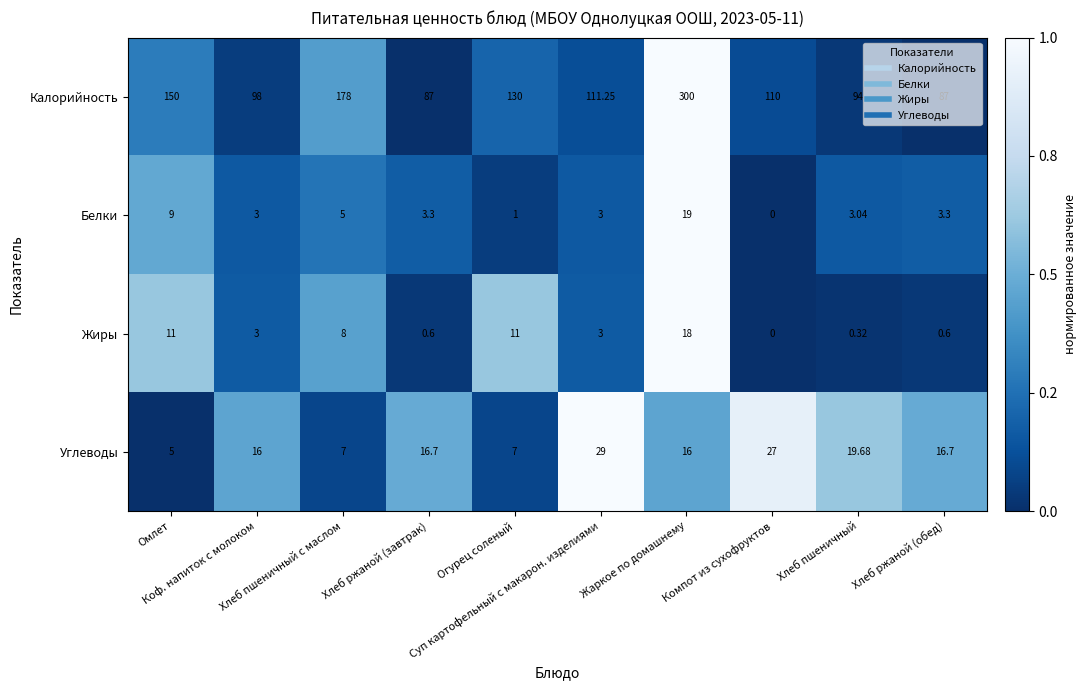

Which series has the largest total across all categories?

Калорийность